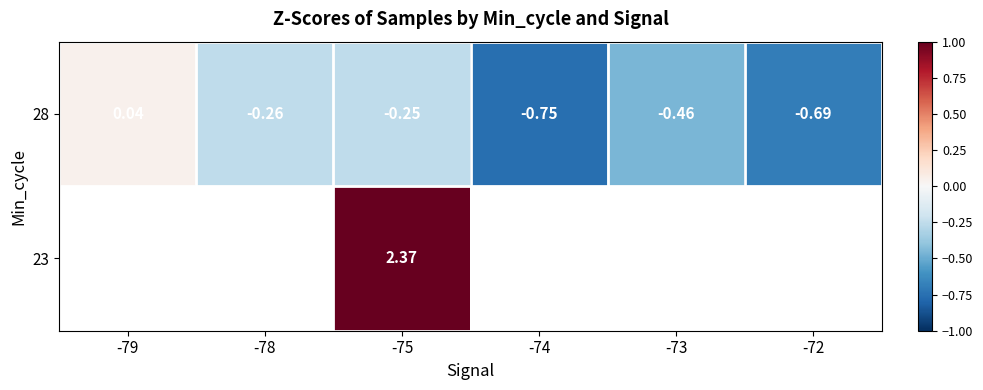

How many positive values does the 28 series have?

1